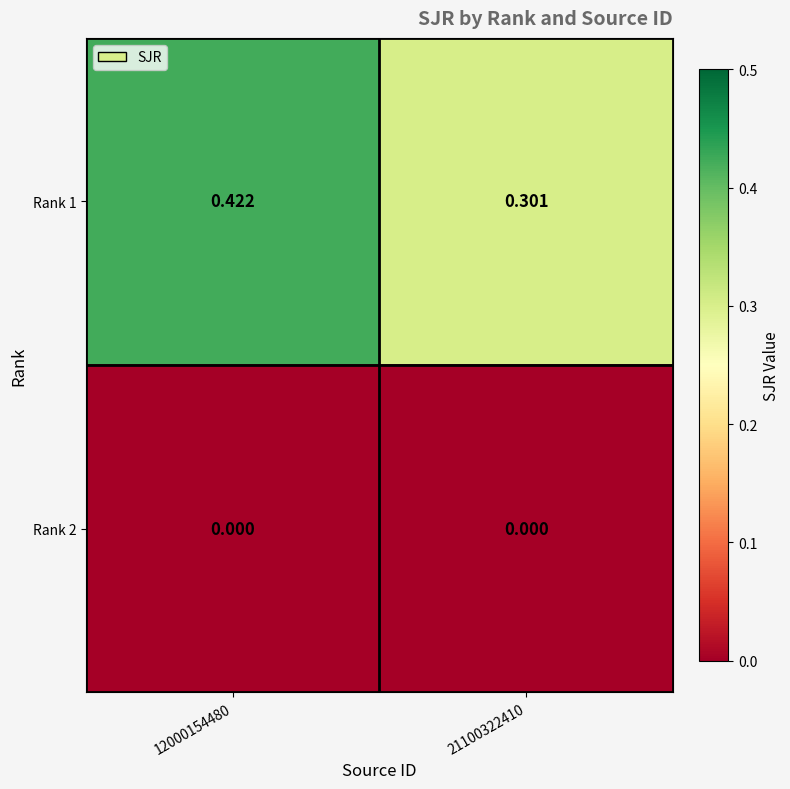

Is the value of Rank 1 at 12000154480 greater than the value of Rank 2 at 12000154480?

Yes